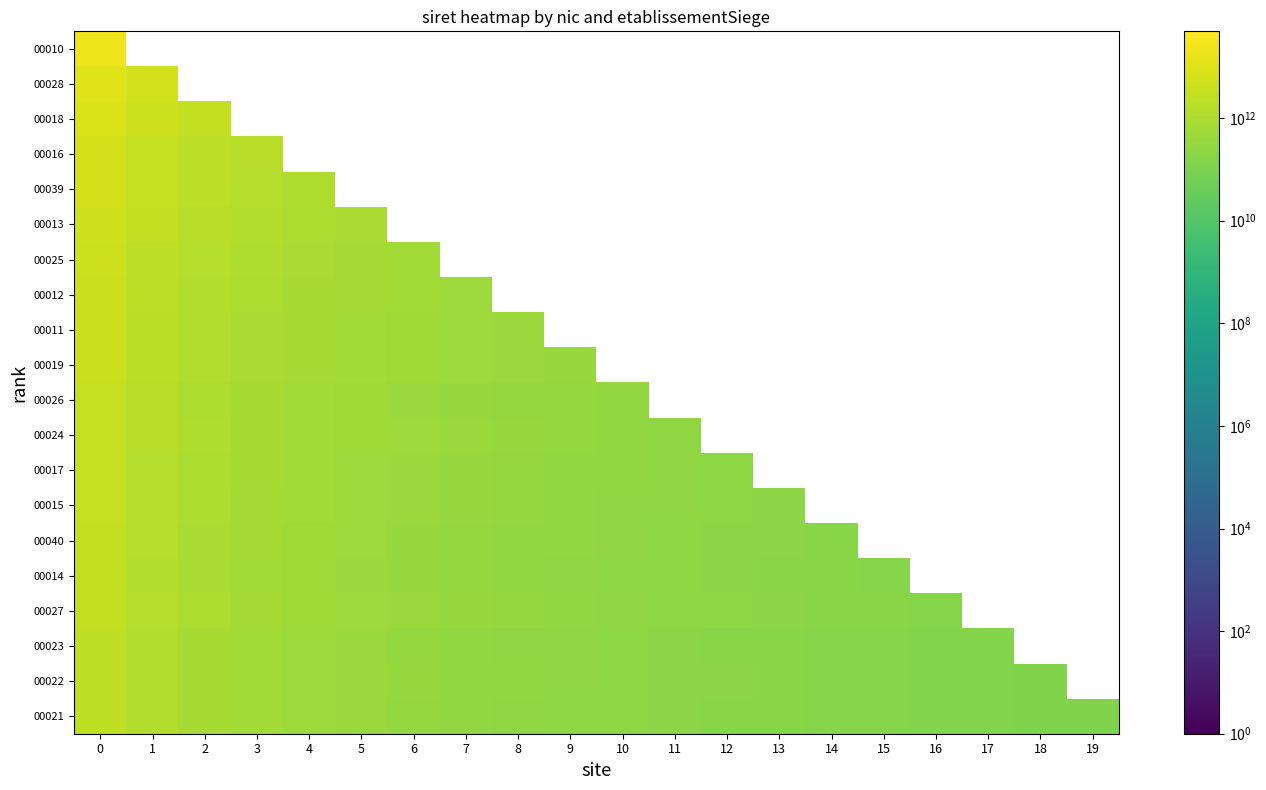

Reading left to right, list all the values displayed in this chart.

00010: 0=21600616300010.0	1=0.0	2=0.0	3=0.0	4=0.0	5=0.0	6=0.0	7=0.0	8=0.0	9=0.0	10=0.0	11=0.0	12=0.0	13=0.0	14=0.0	15=0.0	16=0.0	17=0.0	18=0.0	19=0.0
00028: 0=10800308150014.0	1=5400154075007.0	2=0.0	3=0.0	4=0.0	5=0.0	6=0.0	7=0.0	8=0.0	9=0.0	10=0.0	11=0.0	12=0.0	13=0.0	14=0.0	15=0.0	16=0.0	17=0.0	18=0.0	19=0.0
00018: 0=8533406566672.7	1=4266703283336.3	2=2844468855557.6	3=0.0	4=0.0	5=0.0	6=0.0	7=0.0	8=0.0	9=0.0	10=0.0	11=0.0	12=0.0	13=0.0	14=0.0	15=0.0	16=0.0	17=0.0	18=0.0	19=0.0
00016: 0=6400105025004.0	1=3200052512502.0	2=2133368341668.0	3=1600026256251.0	4=0.0	5=0.0	6=0.0	7=0.0	8=0.0	9=0.0	10=0.0	11=0.0	12=0.0	13=0.0	14=0.0	15=0.0	16=0.0	17=0.0	18=0.0	19=0.0
00039: 0=6072187160007.8	1=3036093580003.9	2=2024062386669.3	3=1518046790001.9	4=1214437432001.6	5=0.0	6=0.0	7=0.0	8=0.0	9=0.0	10=0.0	11=0.0	12=0.0	13=0.0	14=0.0	15=0.0	16=0.0	17=0.0	18=0.0	19=0.0
00013: 0=5165723283335.5	1=2582861641667.8	2=1721907761111.8	3=1291430820833.9	4=1033144656667.1	5=860953880555.9	6=0.0	7=0.0	8=0.0	9=0.0	10=0.0	11=0.0	12=0.0	13=0.0	14=0.0	15=0.0	16=0.0	17=0.0	18=0.0	19=0.0
00025: 0=4469753657146.4	1=2234876828573.2	2=1489917885715.5	3=1117438414286.6	4=893950731429.3	5=744958942857.7	6=638536236735.2	7=0.0	8=0.0	9=0.0	10=0.0	11=0.0	12=0.0	13=0.0	14=0.0	15=0.0	16=0.0	17=0.0	18=0.0	19=0.0
00012: 0=4093727200001.5	1=2046863600000.8	2=1364575733333.8	3=1023431800000.4	4=818745440000.3	5=682287866666.9	6=584818171428.8	7=511715900000.2	8=0.0	9=0.0	10=0.0	11=0.0	12=0.0	13=0.0	14=0.0	15=0.0	16=0.0	17=0.0	18=0.0	19=0.0
00011: 0=3814568111112.3	1=1907284055556.2	2=1271522703704.1	3=953642027778.1	4=762913622222.5	5=635761351852.1	6=544938301587.5	7=476821013889.0	8=423840901234.7	9=0.0	10=0.0	11=0.0	12=0.0	13=0.0	14=0.0	15=0.0	16=0.0	17=0.0	18=0.0	19=0.0
00019: 0=3817568990001.3	1=1908784495000.6	2=1272522996667.1	3=954392247500.3	4=763513798000.3	5=636261498333.6	6=545366998571.6	7=477196123750.2	8=424174332222.4	9=381756899000.1	10=0.0	11=0.0	12=0.0	13=0.0	14=0.0	15=0.0	16=0.0	17=0.0	18=0.0	19=0.0
00026: 0=3186746036366.0	1=1593373018183.0	2=1062248678788.7	3=796686509091.5	4=637349207273.2	5=531124339394.3	6=455249433766.6	7=398343254545.8	8=354082892929.6	9=318674603636.6	10=289704185124.2	11=0.0	12=0.0	13=0.0	14=0.0	15=0.0	16=0.0	17=0.0	18=0.0	19=0.0
00024: 0=3272160408335.3	1=1636080204167.7	2=1090720136111.8	3=818040102083.8	4=654432081667.1	5=545360068055.9	6=467451486905.0	7=409020051041.9	8=363573378703.9	9=327216040833.5	10=297469128030.5	11=272680034027.9	12=0.0	13=0.0	14=0.0	15=0.0	16=0.0	17=0.0	18=0.0	19=0.0
00017: 0=3089183284616.7	1=1544591642308.3	2=1029727761538.9	3=772295821154.2	4=617836656923.3	5=514863880769.4	6=441311897802.4	7=386147910577.1	8=343242587179.6	9=308918328461.7	10=280834844056.1	11=257431940384.7	12=237629483432.1	13=0.0	14=0.0	15=0.0	16=0.0	17=0.0	18=0.0	19=0.0
00015: 0=2962123700001.1	1=1481061850000.5	2=987374566667.0	3=740530925000.3	4=592424740000.2	5=493687283333.5	6=423160528571.6	7=370265462500.1	8=329124855555.7	9=296212370000.1	10=269283972727.4	11=246843641666.8	12=227855669230.9	13=211580264285.8	14=0.0	15=0.0	16=0.0	17=0.0	18=0.0	19=0.0
00040: 0=2792629546669.3	1=1396314773334.7	2=930876515556.4	3=698157386667.3	4=558525909333.9	5=465438257778.2	6=398947078095.6	7=349078693333.7	8=310292171852.1	9=279262954666.9	10=253875413333.6	11=232719128889.1	12=214817657436.1	13=199473539047.8	14=186175303111.3	15=0.0	16=0.0	17=0.0	18=0.0	19=0.0
00014: 0=2631219550000.9	1=1315609775000.4	2=877073183333.6	3=657804887500.2	4=526243910000.2	5=438536591666.8	6=375888507143.0	7=328902443750.1	8=292357727777.9	9=263121955000.1	10=239201777272.8	11=219268295833.4	12=202401503846.2	13=187944253571.5	14=175414636666.7	15=164451221875.1	16=0.0	17=0.0	18=0.0	19=0.0
00027: 0=2886626435295.7	1=1443313217647.9	2=962208811765.2	3=721656608823.9	4=577325287059.1	5=481104405882.6	6=412375205042.2	7=360828304412.0	8=320736270588.4	9=288662643529.6	10=262420585026.9	11=240552202941.3	12=222048187330.4	13=206187602521.1	14=192441762353.0	15=180414152206.0	16=169801555017.4	17=0.0	18=0.0	19=0.0
00023: 0=2495395400001.4	1=1247697700000.7	2=831798466667.1	3=623848850000.3	4=499079080000.3	5=415899233333.6	6=356485057143.1	7=311924425000.2	8=277266155555.7	9=249539540000.1	10=226854127272.9	11=207949616666.8	12=191953492307.8	13=178242528571.5	14=166359693333.4	15=155962212500.1	16=146787964706.0	17=138633077777.9	18=0.0	19=0.0
00022: 0=2517514100000.7	1=1258757050000.3	2=839171366666.9	3=629378525000.2	4=503502820000.1	5=419585683333.4	6=359644871428.7	7=314689262500.1	8=279723788889.0	9=251751410000.1	10=228864918181.9	11=209792841666.7	12=193654930769.3	13=179822435714.3	14=167834273333.4	15=157344631250.0	16=148089064705.9	17=139861894444.5	18=132500742105.3	19=0.0
00021: 0=2460965535000.9	1=1230482767500.4	2=820321845000.3	3=615241383750.2	4=492193107000.2	5=410160922500.1	6=351566505000.1	7=307620691875.1	8=273440615000.1	9=246096553500.1	10=223724139545.5	11=205080461250.1	12=189305041153.9	13=175783252500.1	14=164064369000.1	15=153810345937.6	16=144762678529.5	17=136720307500.0	18=129524501842.1	19=123048276750.0